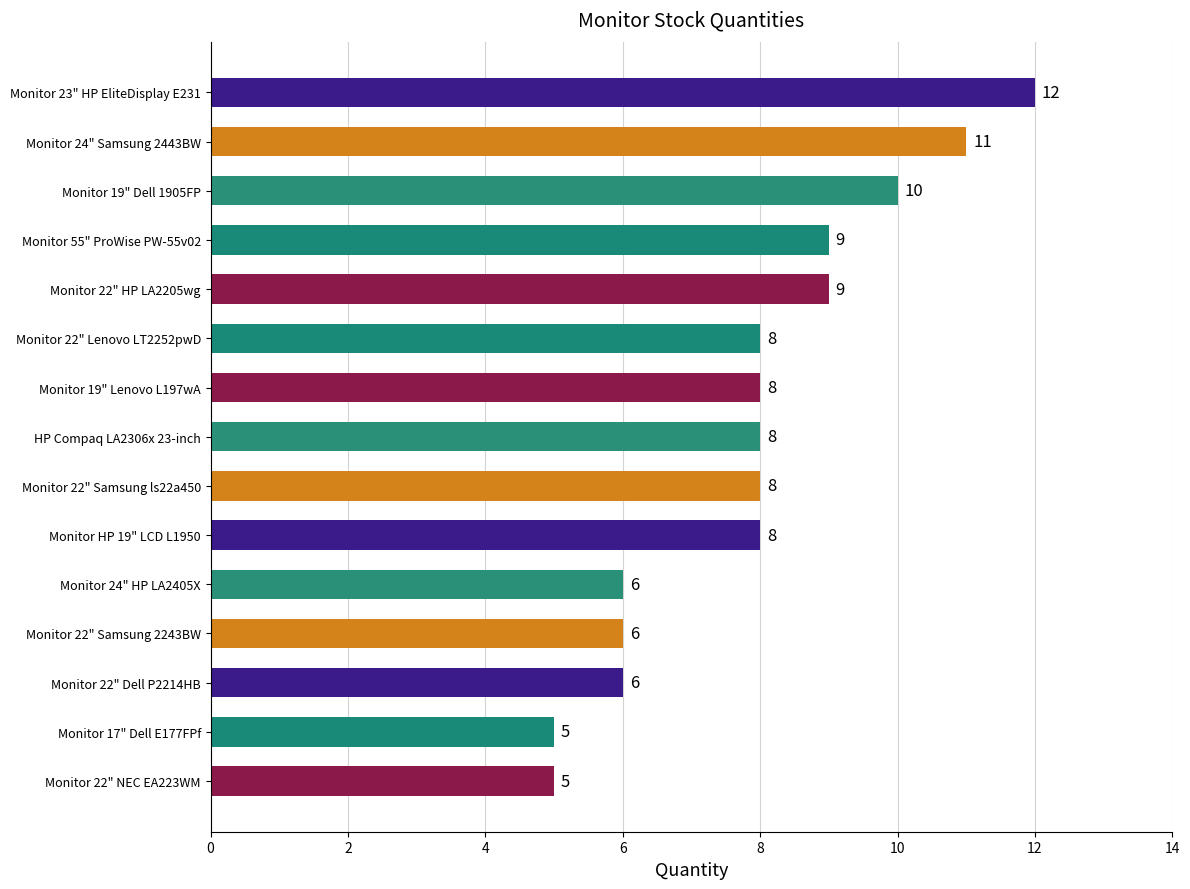

Approximately how many times larger is the value at Monitor 24" Samsung 2443BW compared to Monitor 22" Samsung 2243BW?

1.8